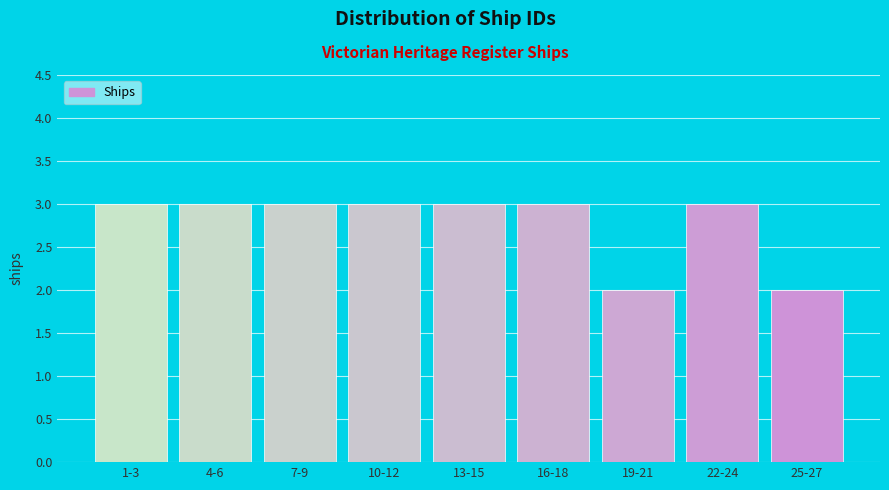

Reading left to right, what are all the values shown in this chart?

1-3=3	4-6=3	7-9=3	10-12=3	13-15=3	16-18=3	19-21=2	22-24=3	25-27=2